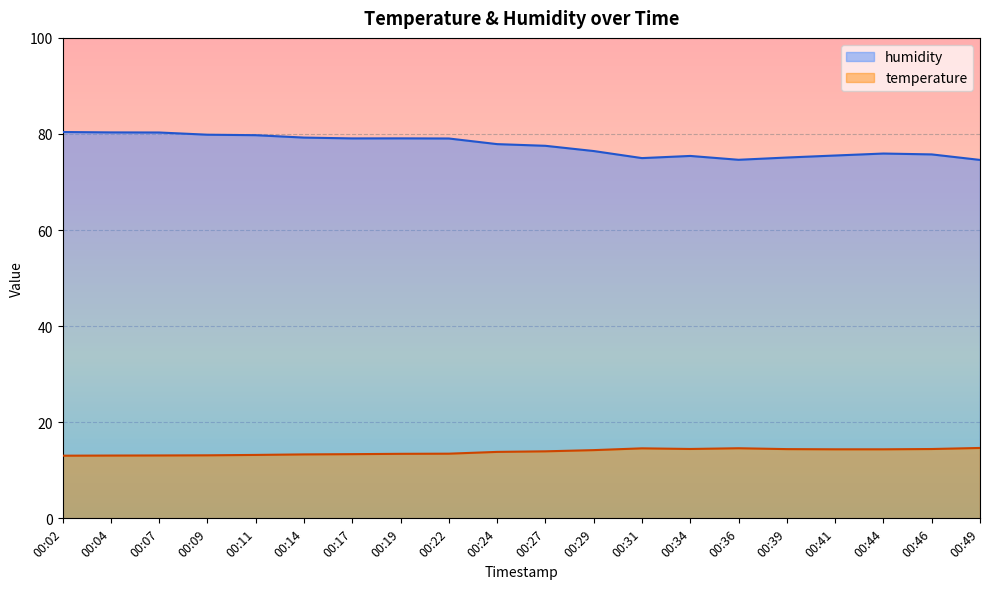

Between 00:31 and 00:44, which series saw the biggest shift?

humidity